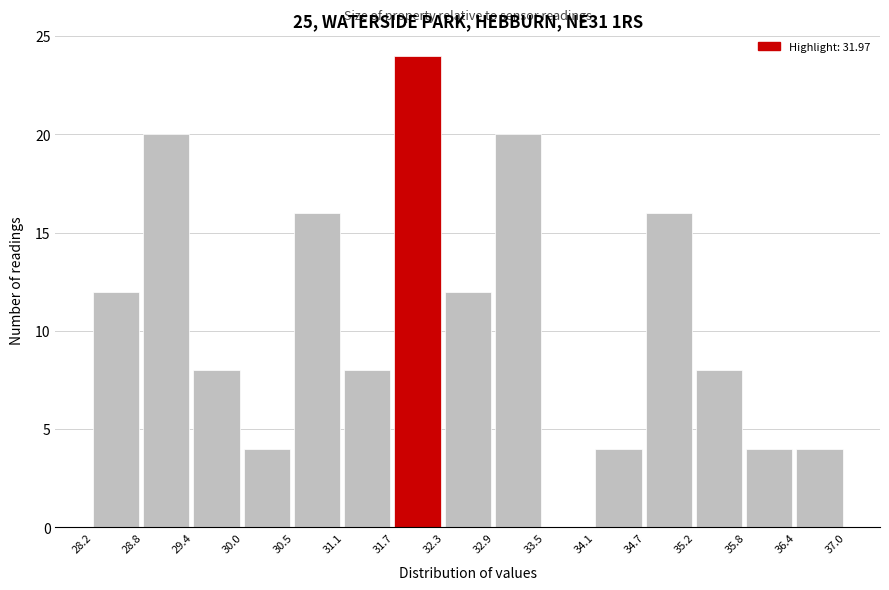

Reading left to right, transcribe this chart: for each bar, give the range it covers on the x-axis and its height. The values are not printed on the chart, so give them approximately, as read against the axis.

28.2 to 28.8: 12
28.8 to 29.4: 20
29.4 to 30.0: 8
30.0 to 30.5: 4
30.5 to 31.1: 16
31.1 to 31.7: 8
31.7 to 32.3: 24
32.3 to 32.9: 12
32.9 to 33.5: 20
33.5 to 34.1: 0
34.1 to 34.7: 4
34.7 to 35.2: 16
35.2 to 35.8: 8
35.8 to 36.4: 4
36.4 to 37.0: 4